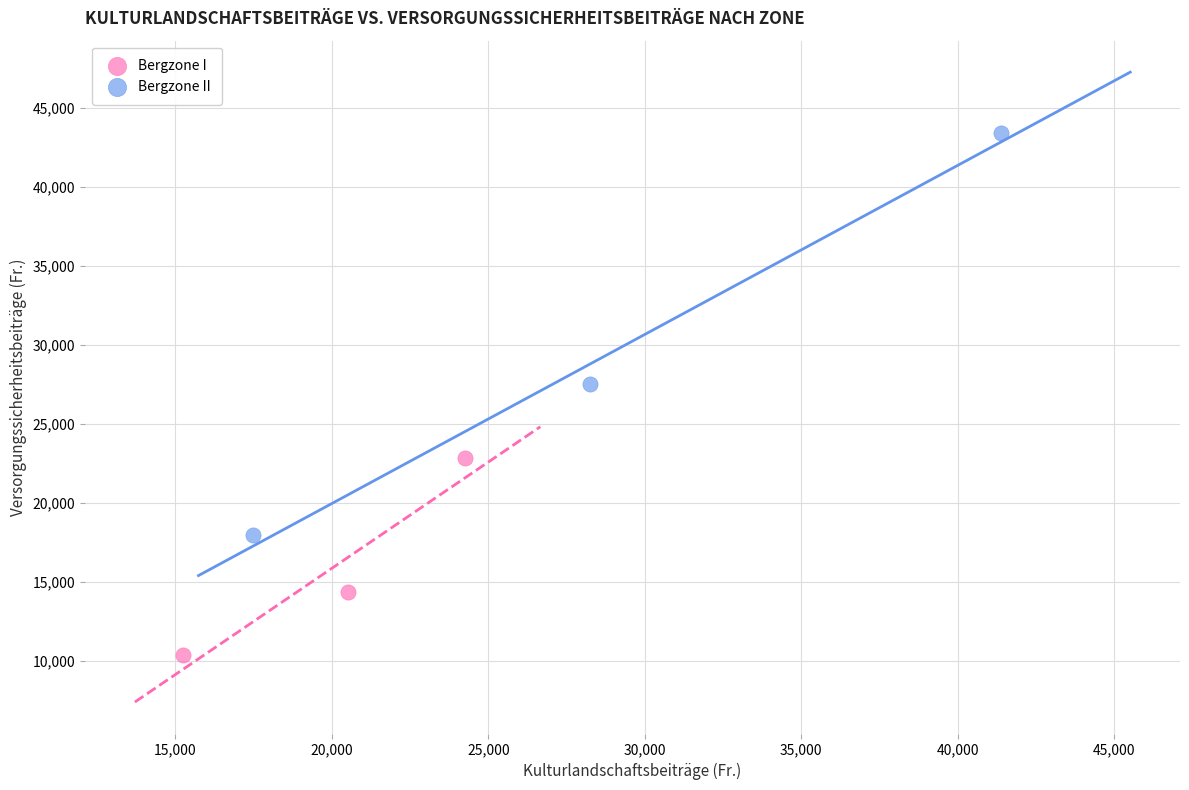

What are all the series names shown in the legend?

Bergzone I, Bergzone II